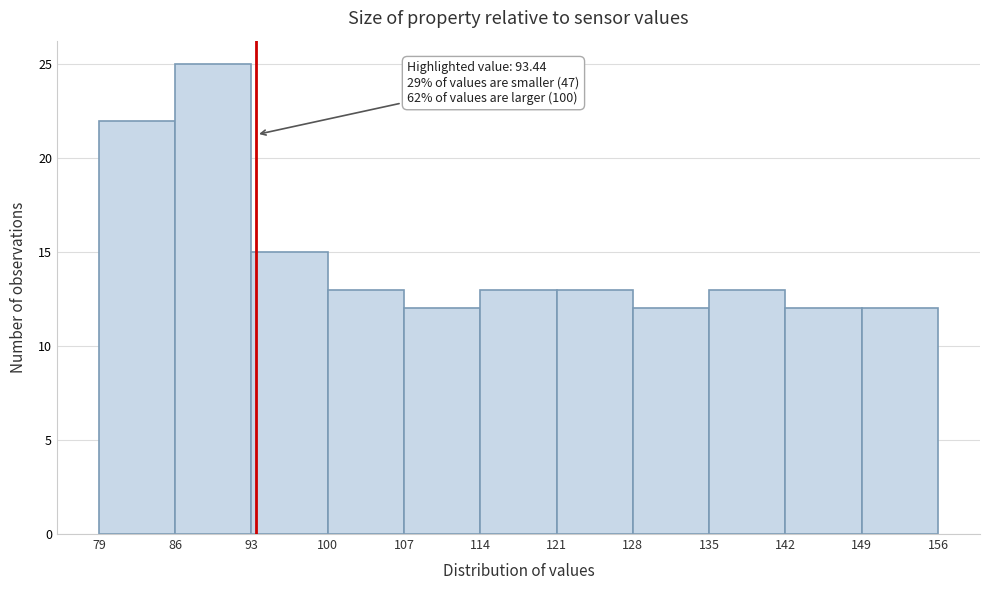

Over which range of the x-axis is the bar tallest?

86 to 93